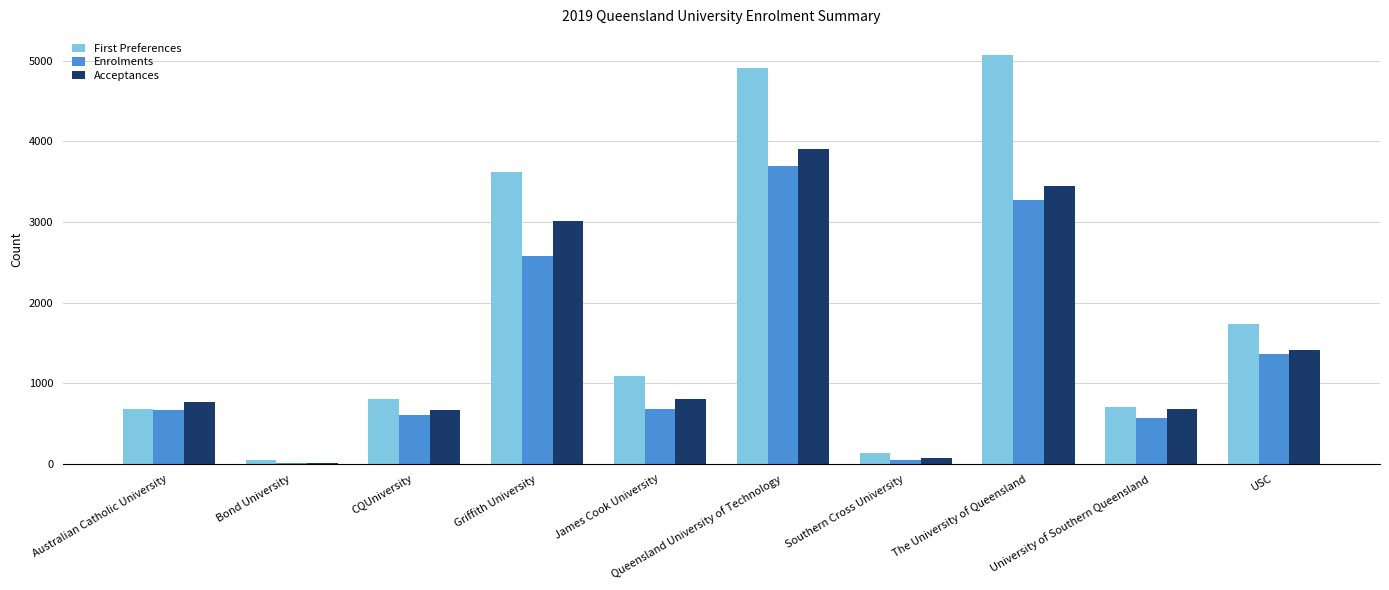

What is the total value across all series at Bond University?

80